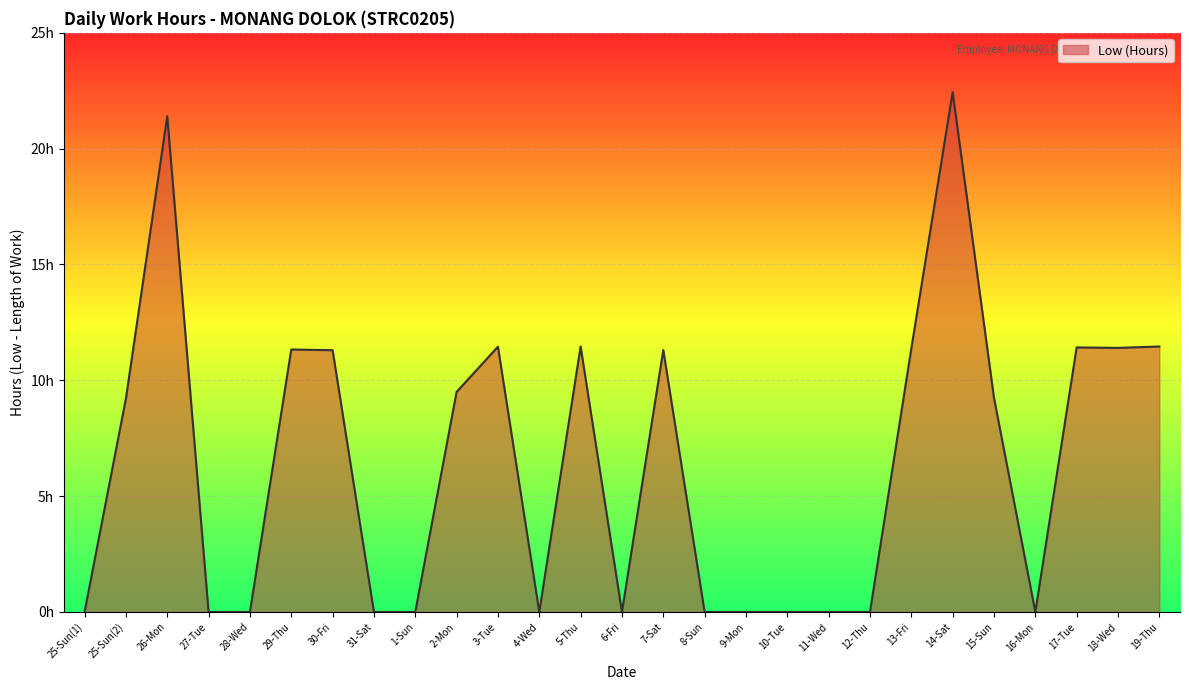

What is the label of the 23rd point from the right?

28-Wed